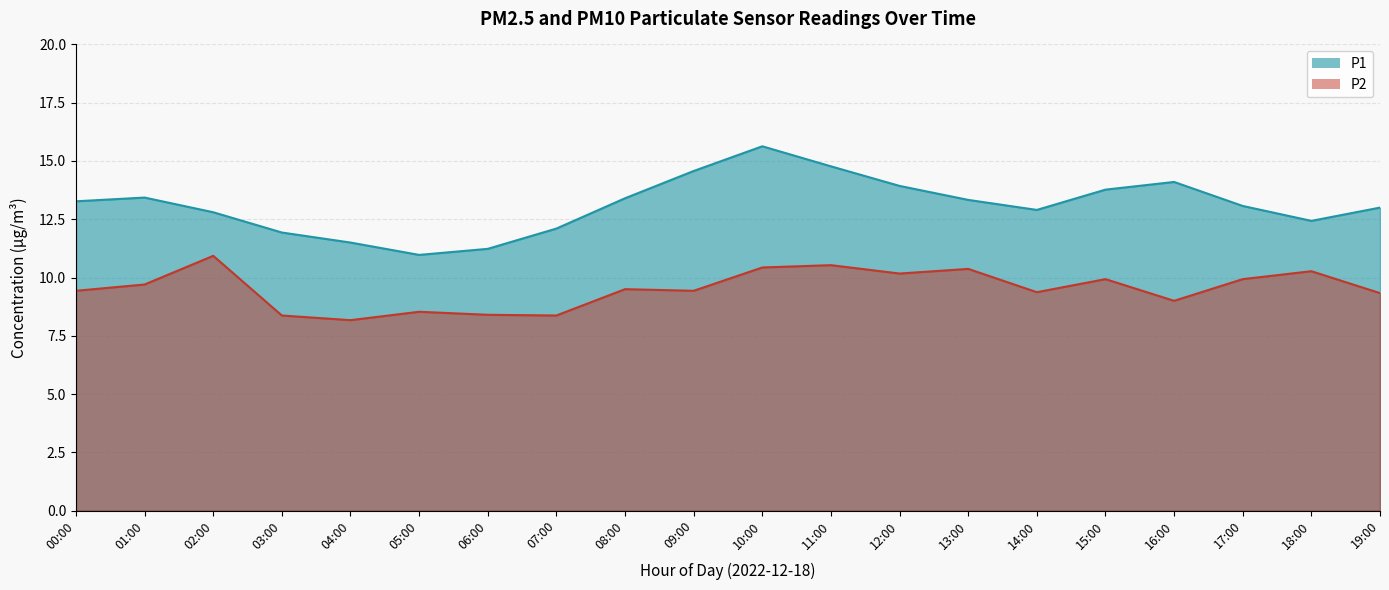

What is the difference between the second highest and minimum values in the P1 series?

3.8